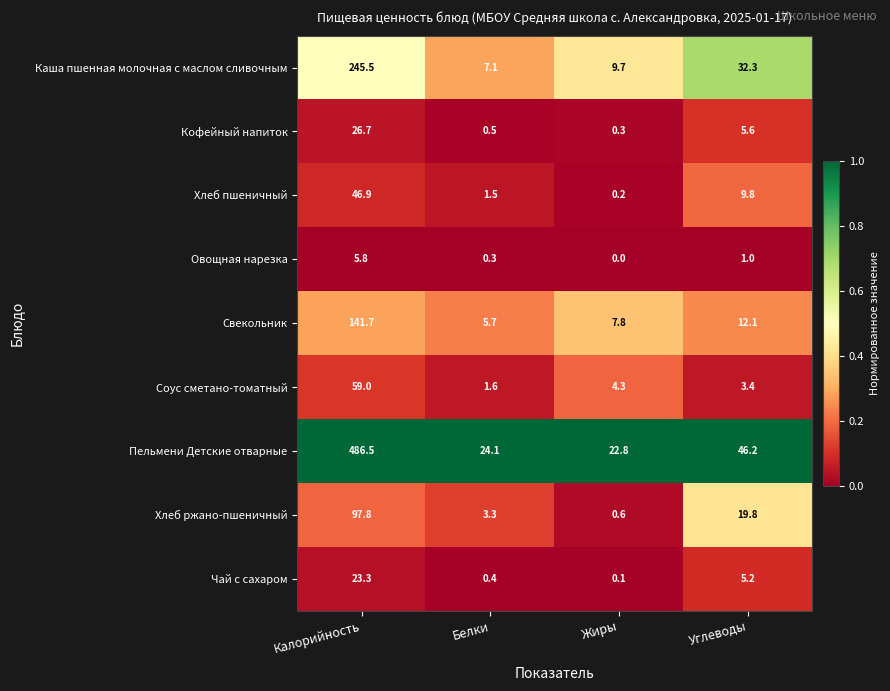

At Углеводы, list the series in order from smallest to largest.

Овощная нарезка, Соус сметано-томатный, Чай с сахаром, Кофейный напиток, Хлеб пшеничный, Свекольник, Хлеб ржано-пшеничный, Каша пшенная молочная с маслом сливочным, Пельмени Детские отварные